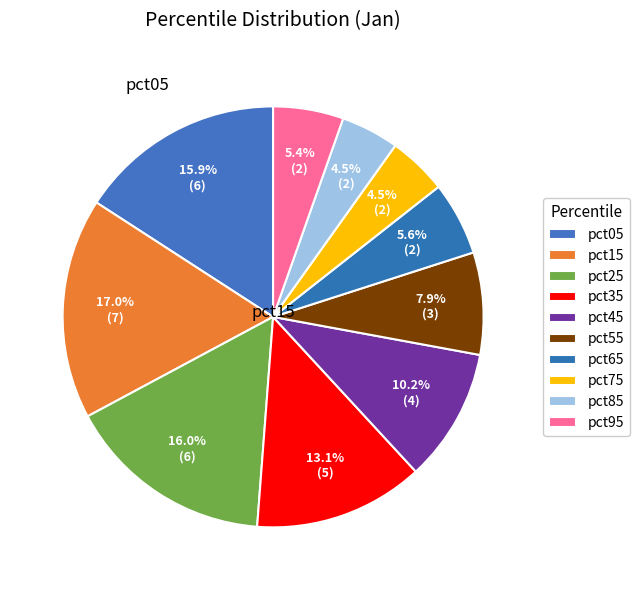

How many slices are in this pie chart?

10